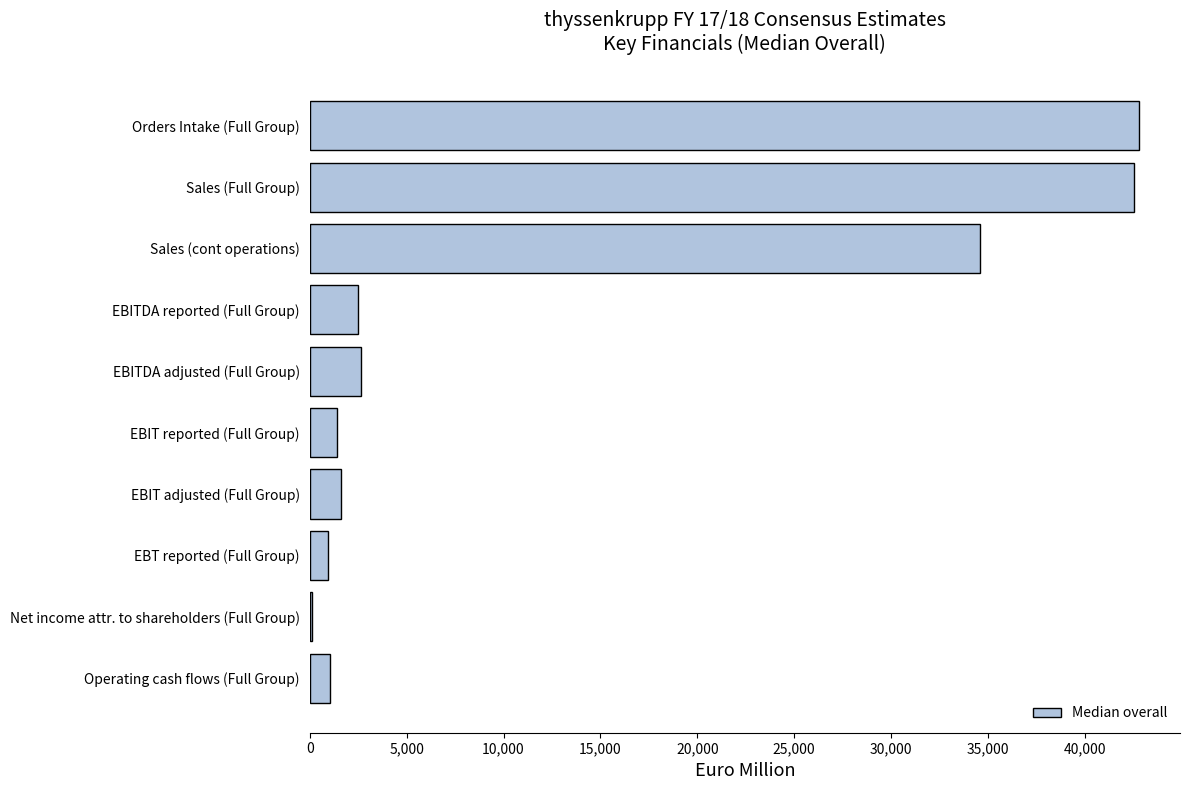

What is the greatest value displayed?

42772.0